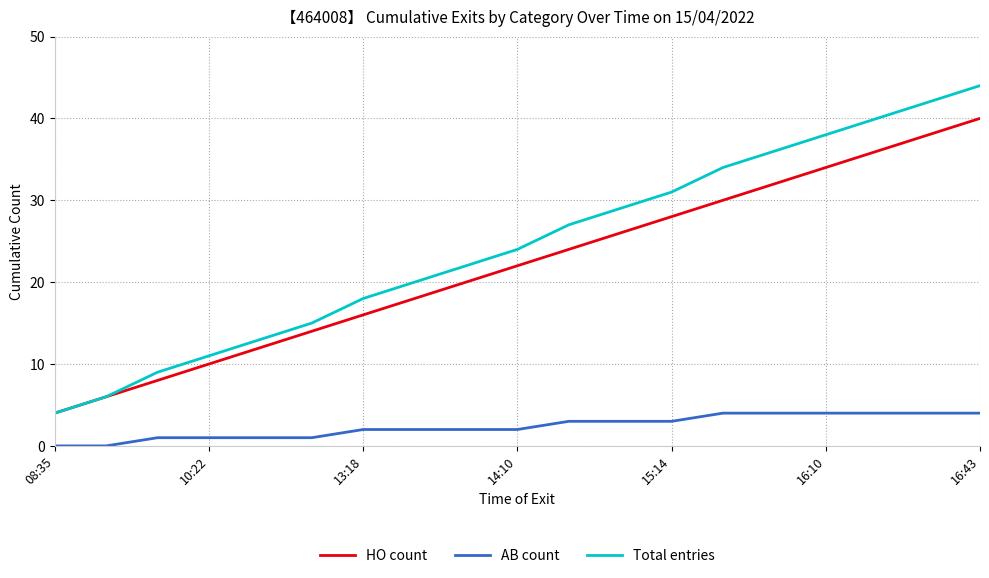

What is the difference between the maximum and second lowest values in the Total entries series?

38